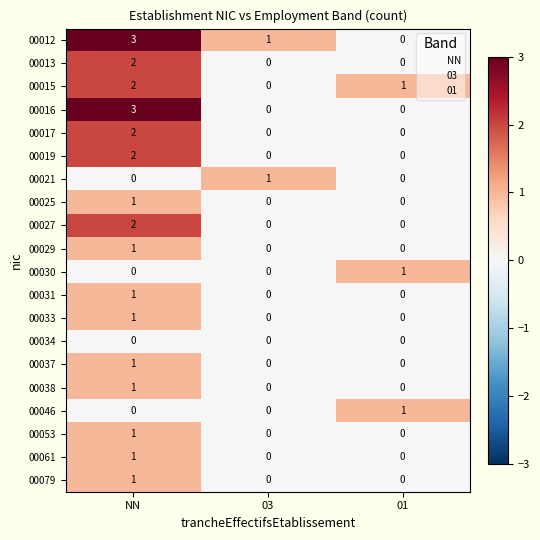

Which category has the highest value across all series?

NN